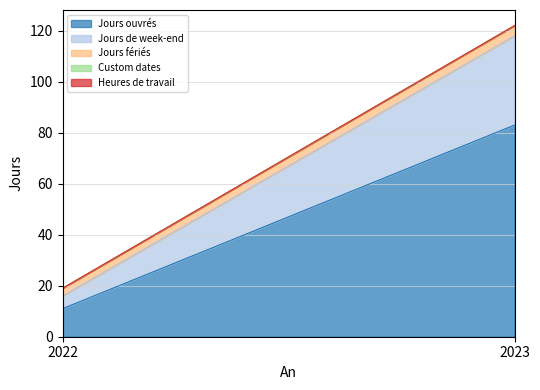

The value of Jours fériés at 2022 is 1. True or false?

False